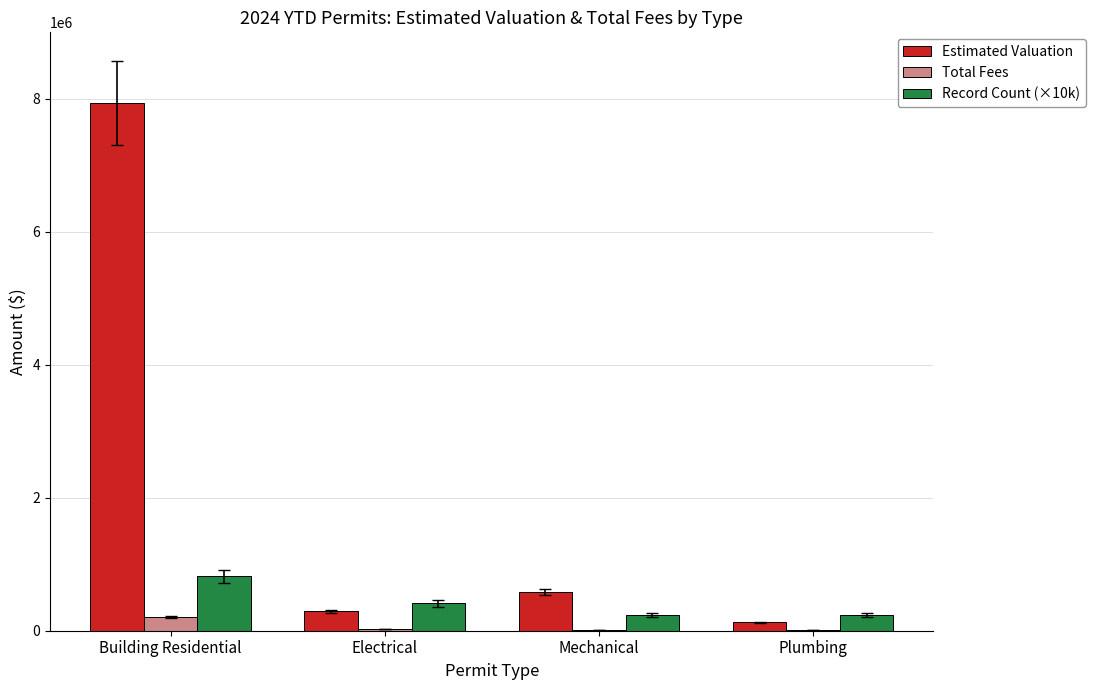

Are the bars horizontal?

No